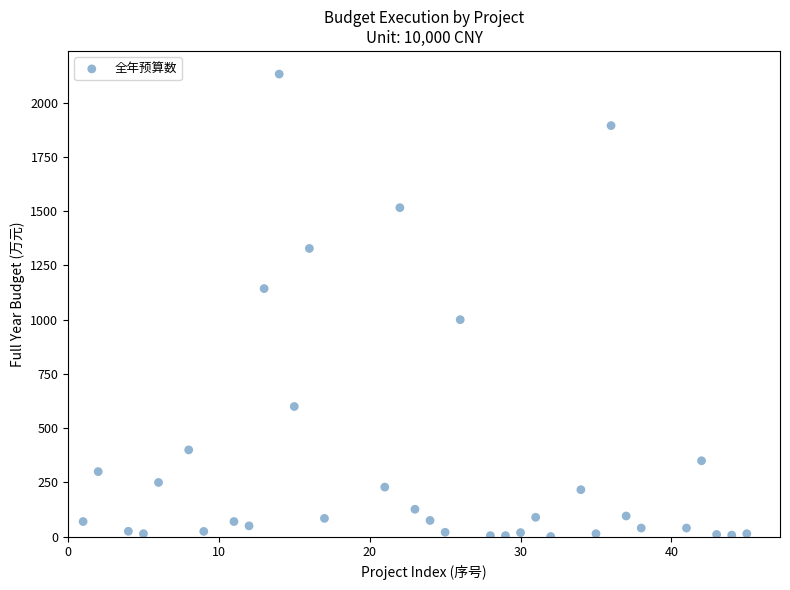

What is the range of X values (max minus min)?

44.0